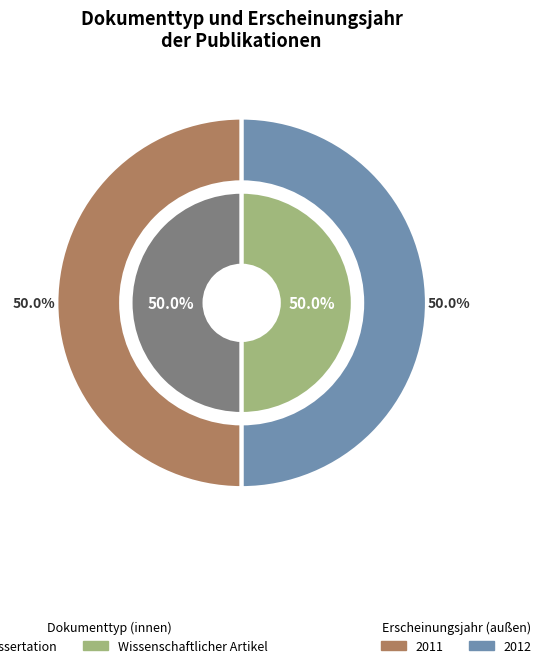

The Dissertation (2011) slice represents 50% of the pie. True or false?

True